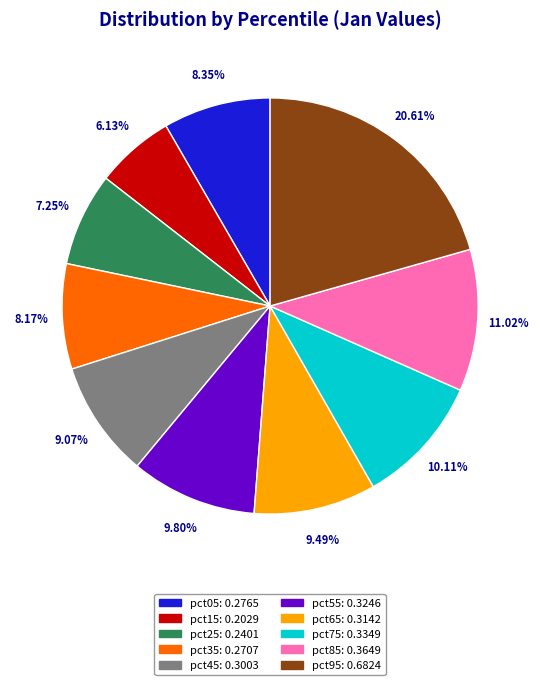

Which slice is the largest?

pct95